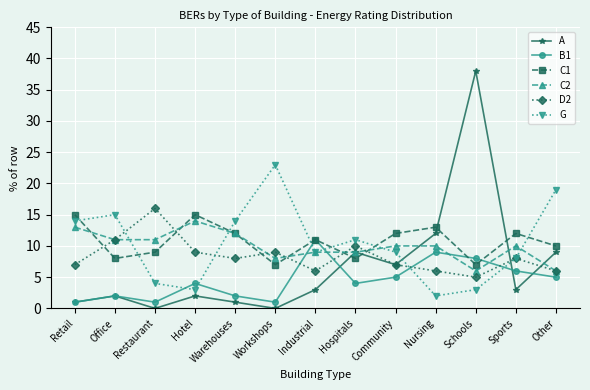

Where does the C1 series first go above 11?

Retail